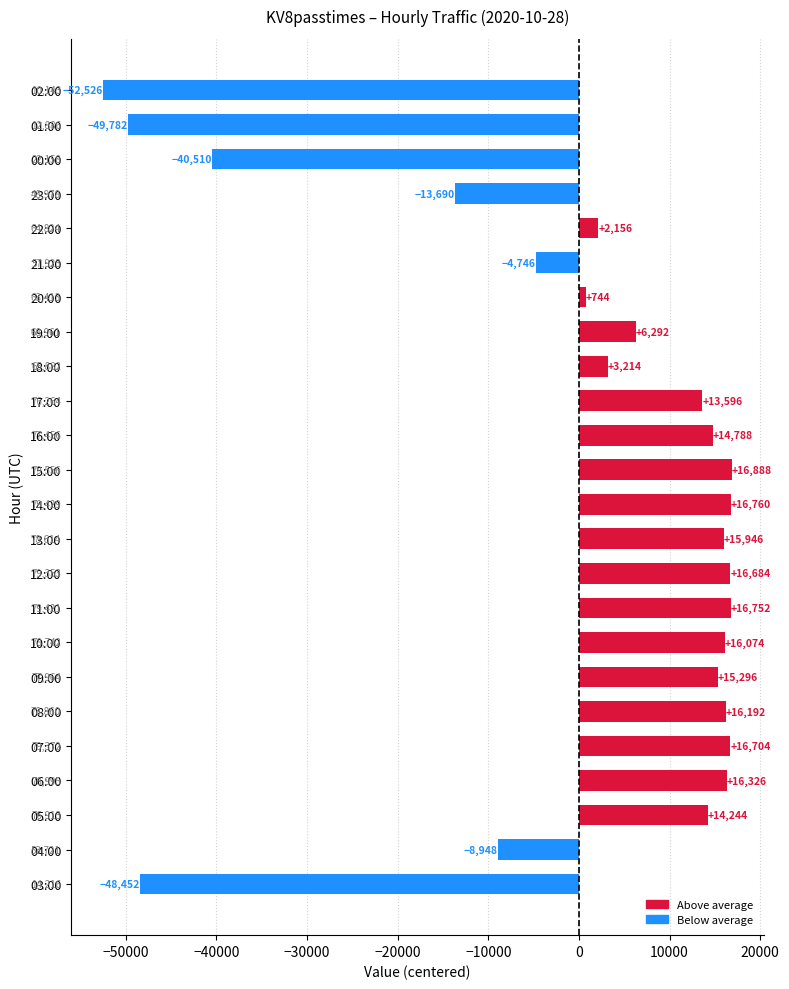

True or false: the data shows -40510.5 at 00:00.

True